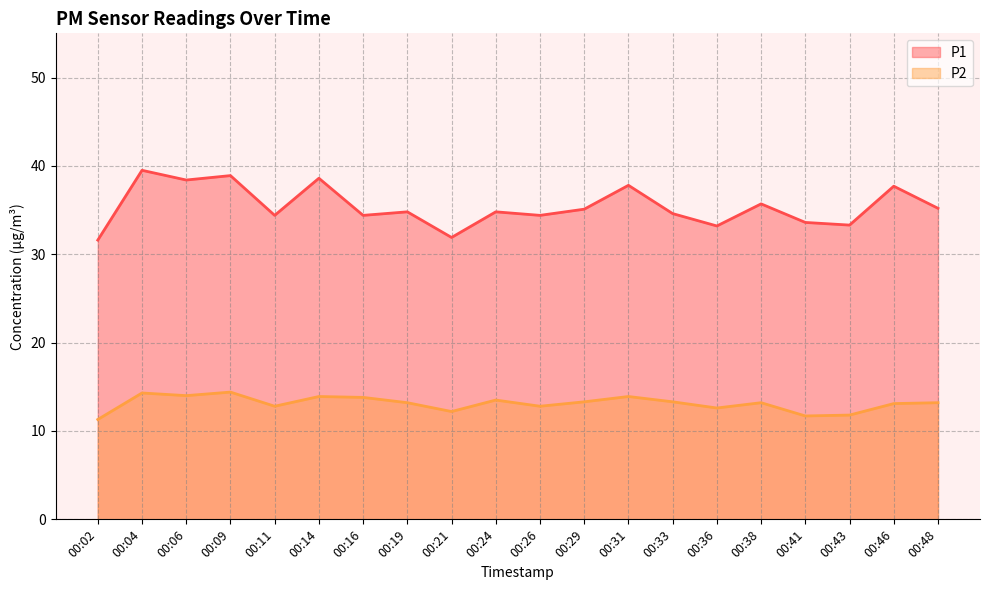

Reading left to right, transcribe all the data shown in this chart.

P1: 00:02=31.6	00:04=39.5	00:06=38.4	00:09=38.9	00:11=34.4	00:14=38.6	00:16=34.4	00:19=34.8	00:21=31.9	00:24=34.8	00:26=34.4	00:29=35.1	00:31=37.8	00:33=34.6	00:36=33.2	00:38=35.7	00:41=33.6	00:43=33.3	00:46=37.7	00:48=35.2
P2: 00:02=11.3	00:04=14.3	00:06=14.0	00:09=14.4	00:11=12.8	00:14=13.9	00:16=13.8	00:19=13.2	00:21=12.2	00:24=13.5	00:26=12.8	00:29=13.3	00:31=13.9	00:33=13.3	00:36=12.6	00:38=13.2	00:41=11.7	00:43=11.8	00:46=13.1	00:48=13.2